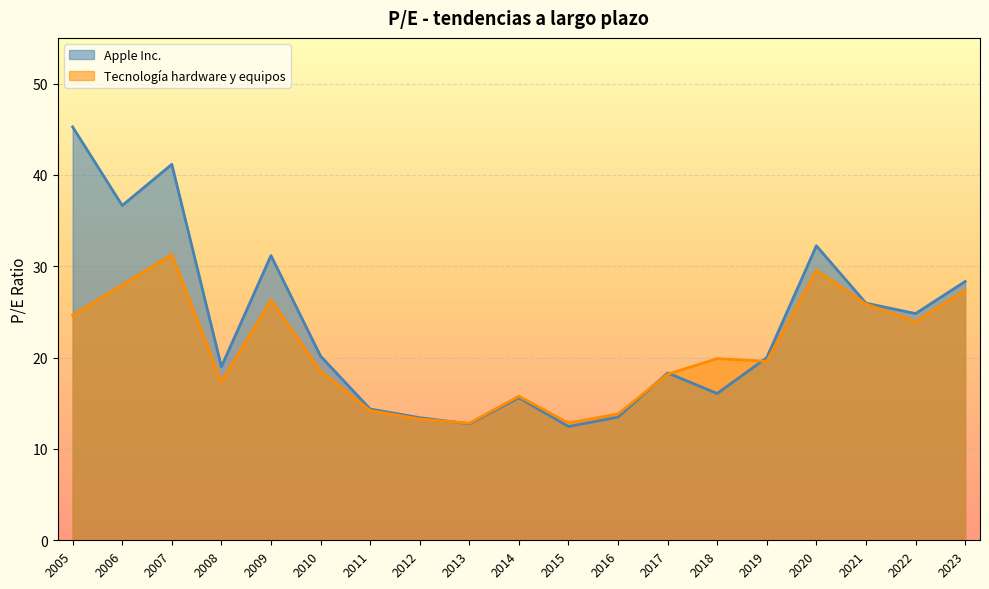

Where does the Apple Inc. series first go above 20?

2005